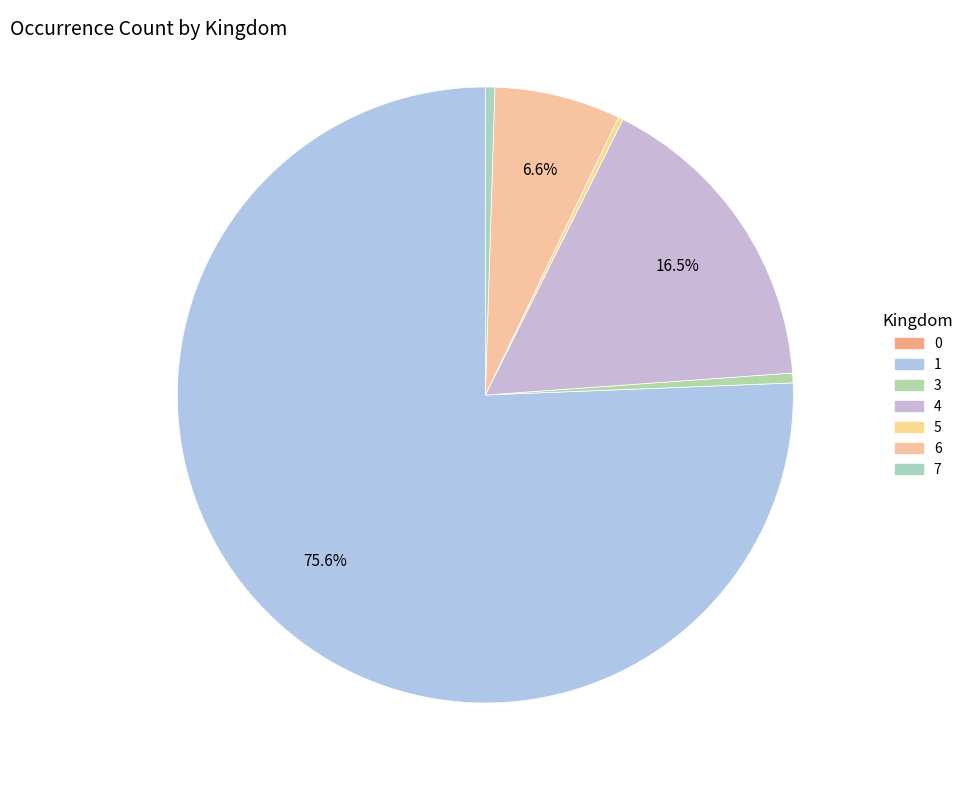

How many segments does this pie chart have?

7